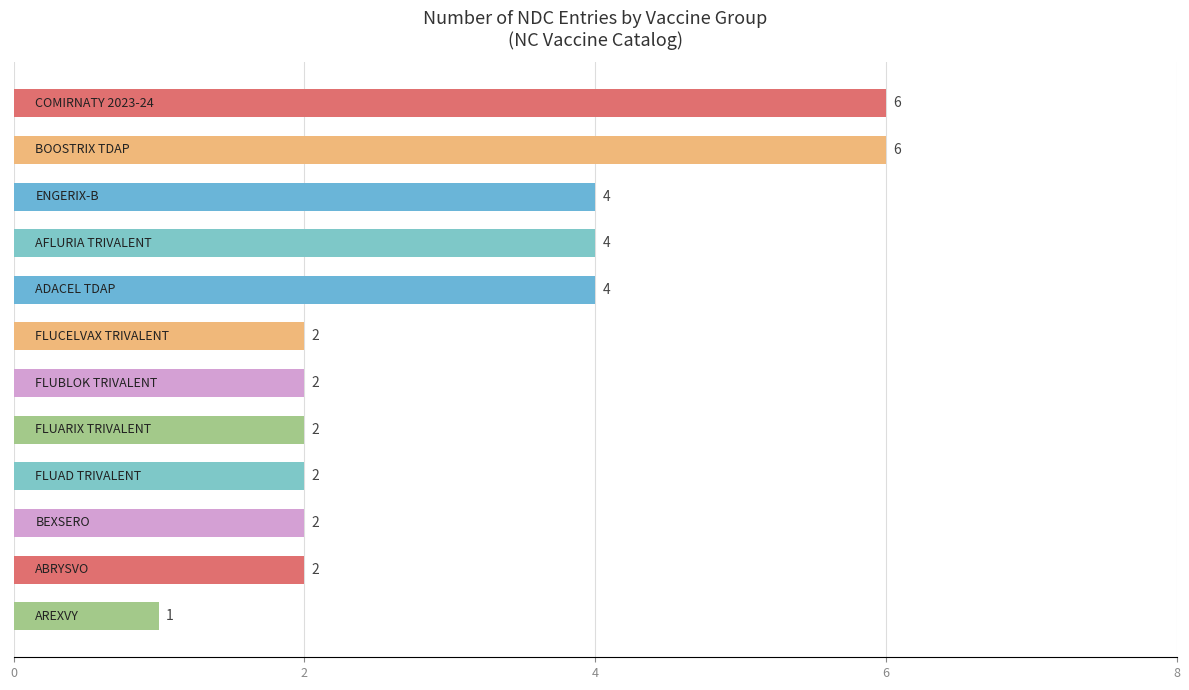

What is the average value?

3